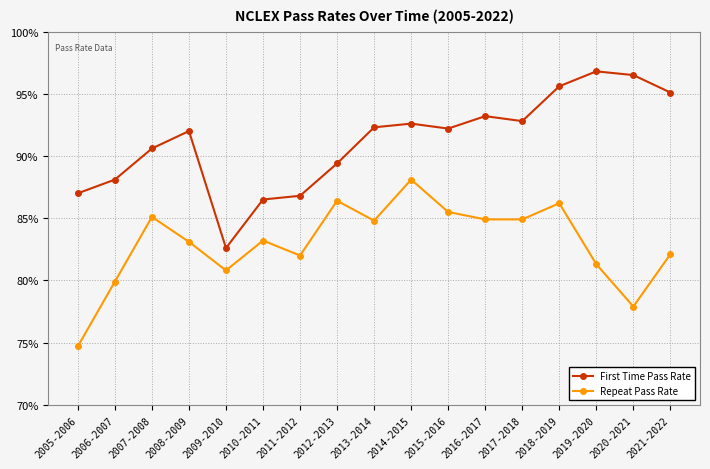

At which label does Repeat Pass Rate reach its peak?

2014-2015